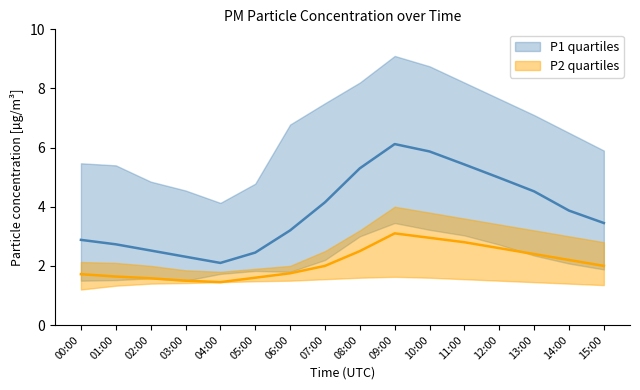

At how many categories does at least one series exceed 2?

16